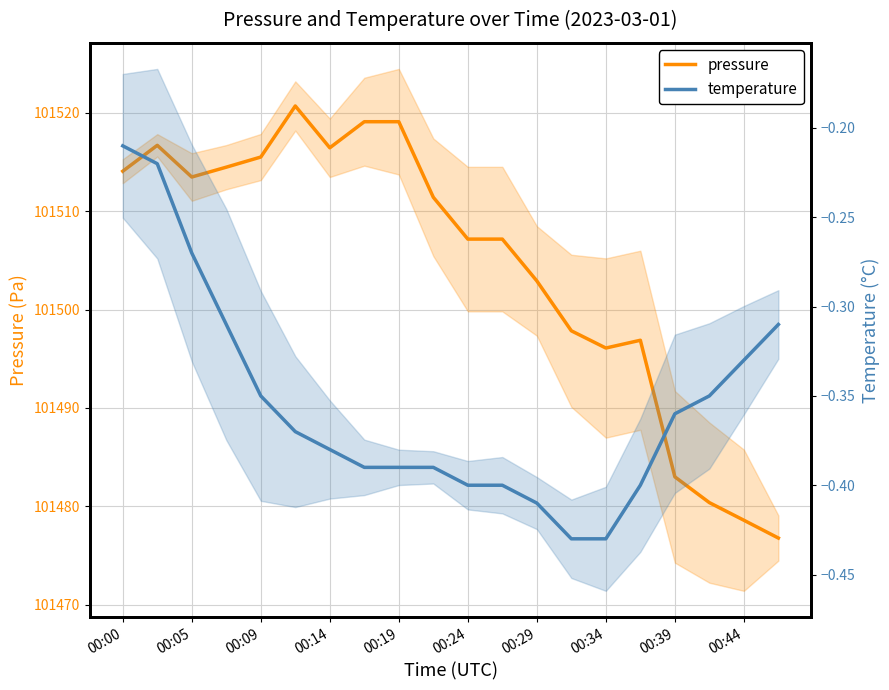

Between 00:05 and 11, which series saw the biggest shift?

pressure